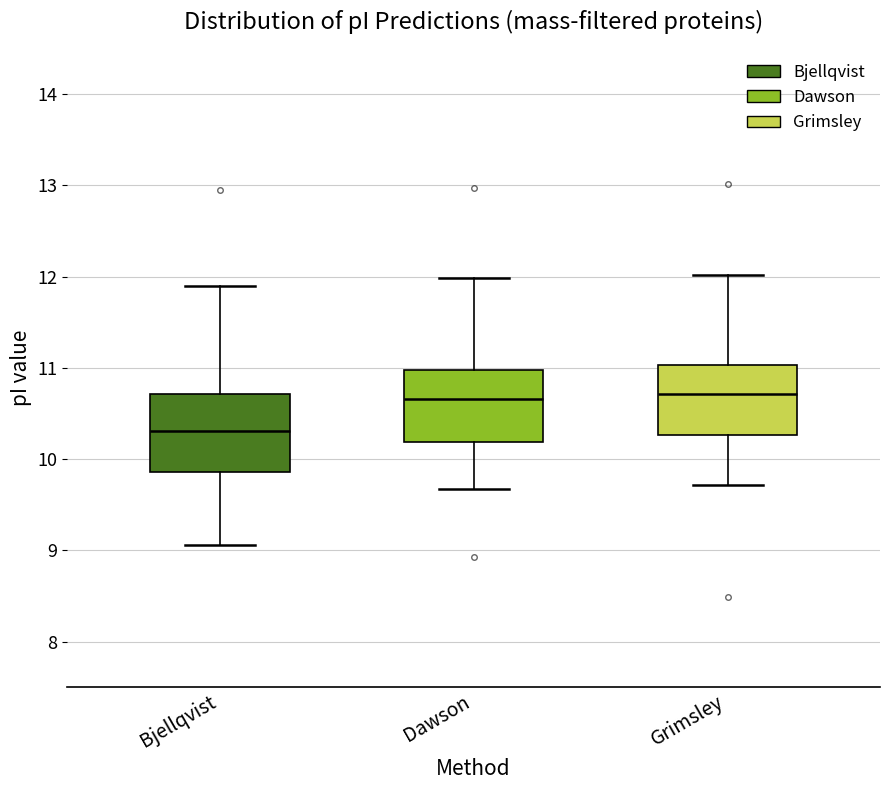

Where does the median line of the box for Grimsley sit on the y-axis? The values are not printed on the chart, so give them approximately, as read against the axis.

10.7